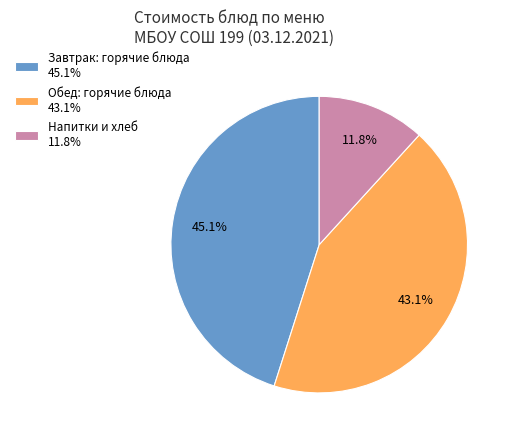

What is the largest slice in the pie chart?

Завтрак: горячие блюда 45.1%